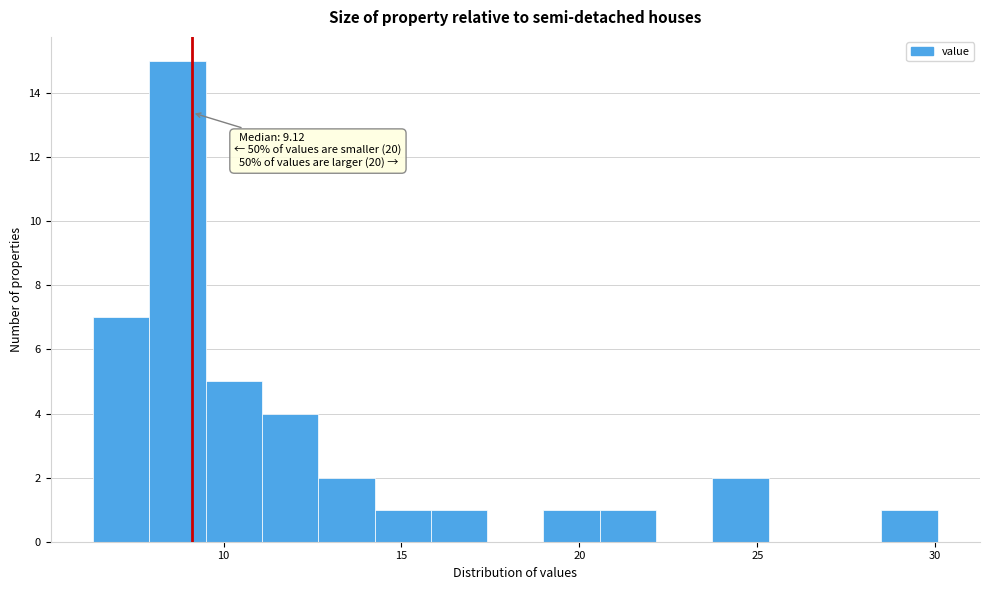

Around what value on the x-axis is the tallest bar? Give the approximate position of its centre, as read against the axis.

8.5